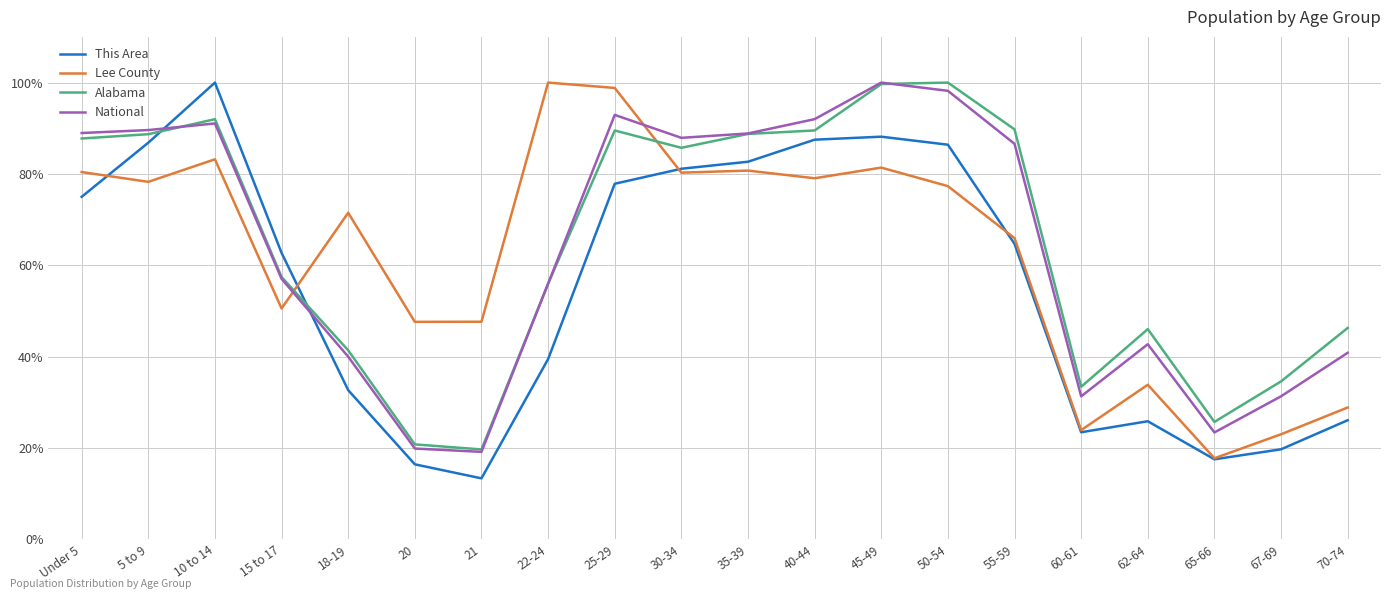

Which series has the largest range (max minus min)?

This Area